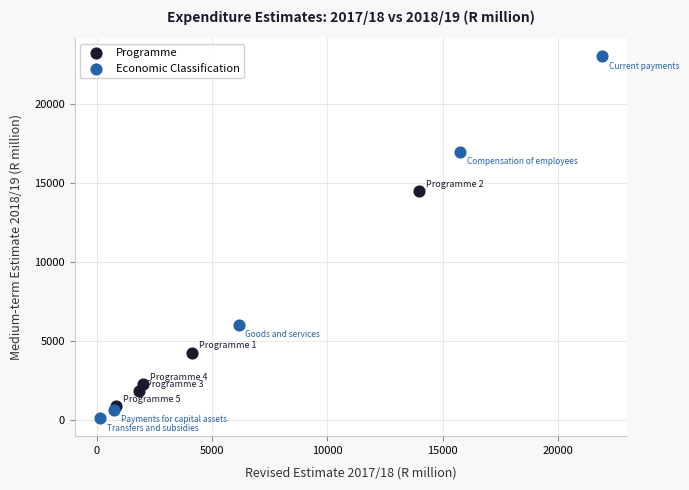

Which series has the widest spread of Y values?

Economic Classification